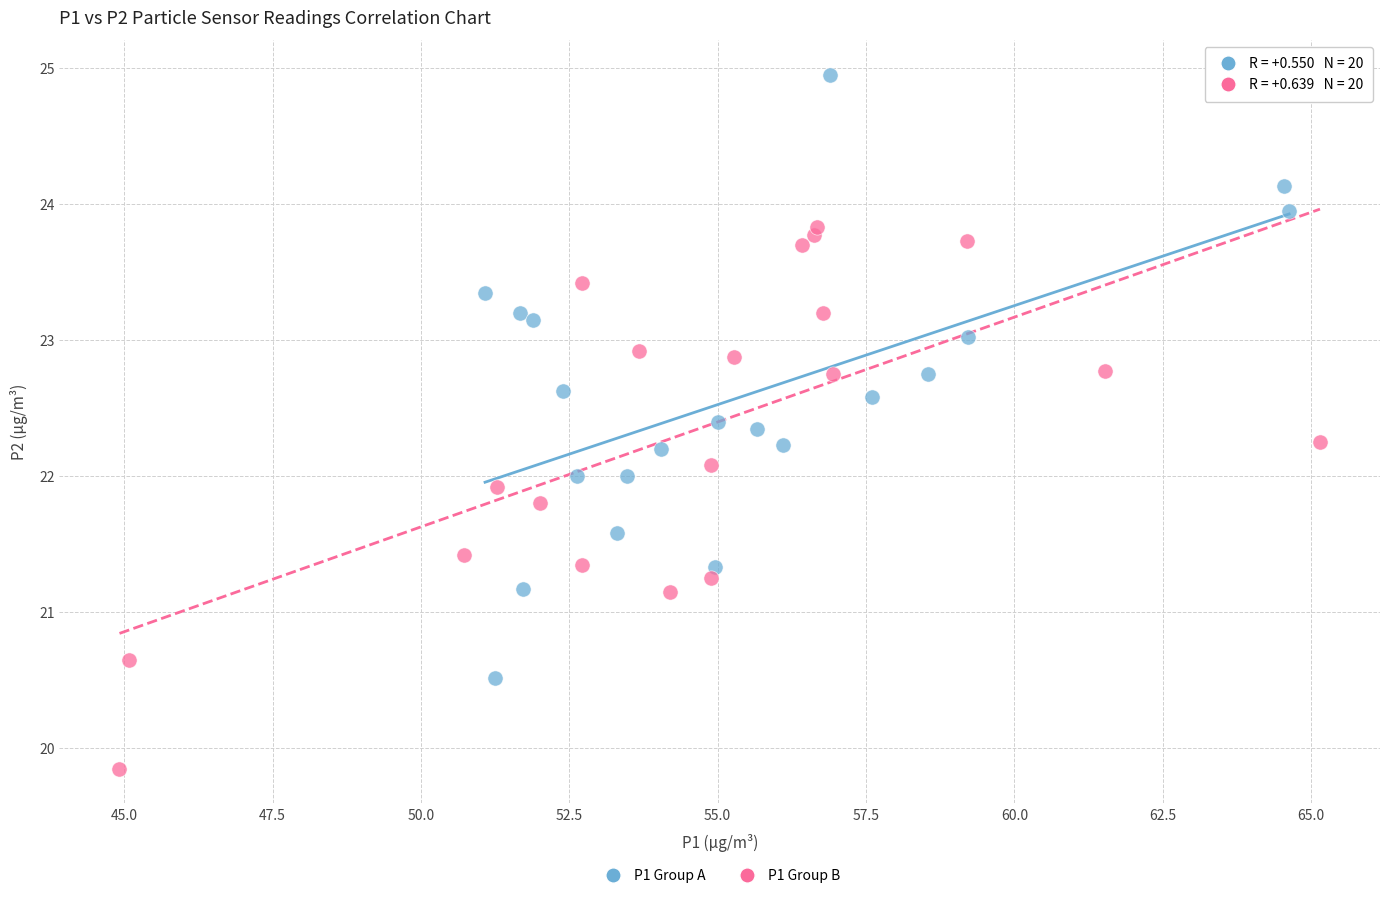

Which series reaches the maximum Y coordinate?

P1 Group A